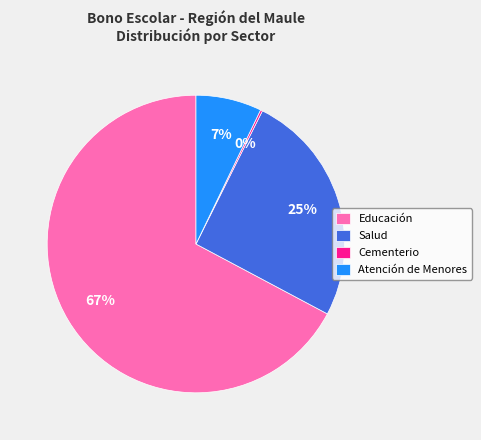

True or false: Salud accounts for 32% of the total.

False